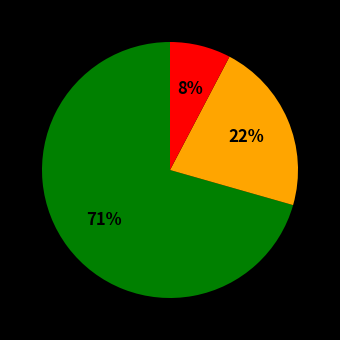

How many slices are in this pie chart?

3